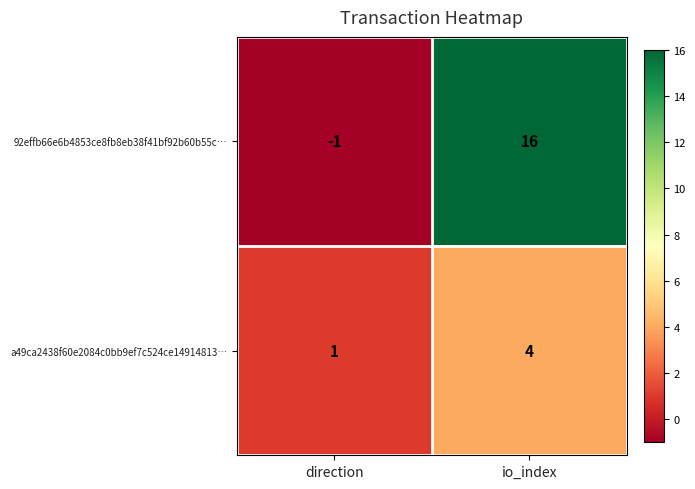

Which series has the largest total across all categories?

92effb66e6b4853ce8fb8eb38f41bf92b60b55c…